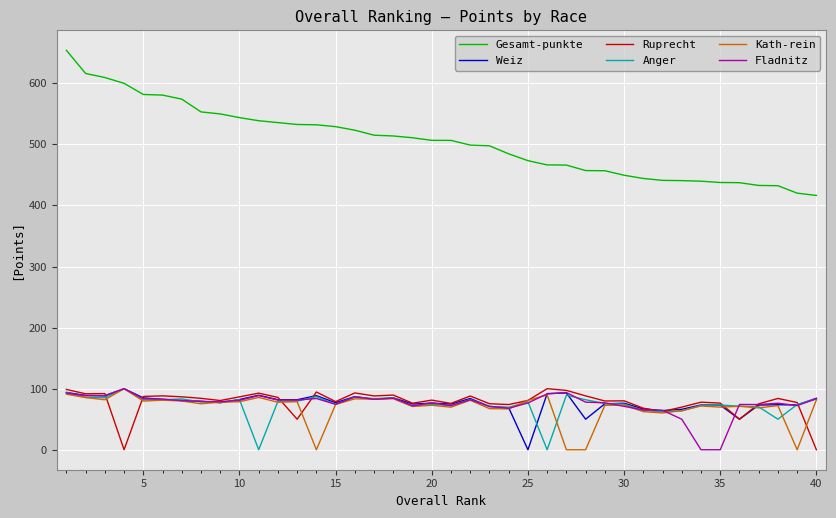

Which series has the widest spread of values?

Gesamt-punkte